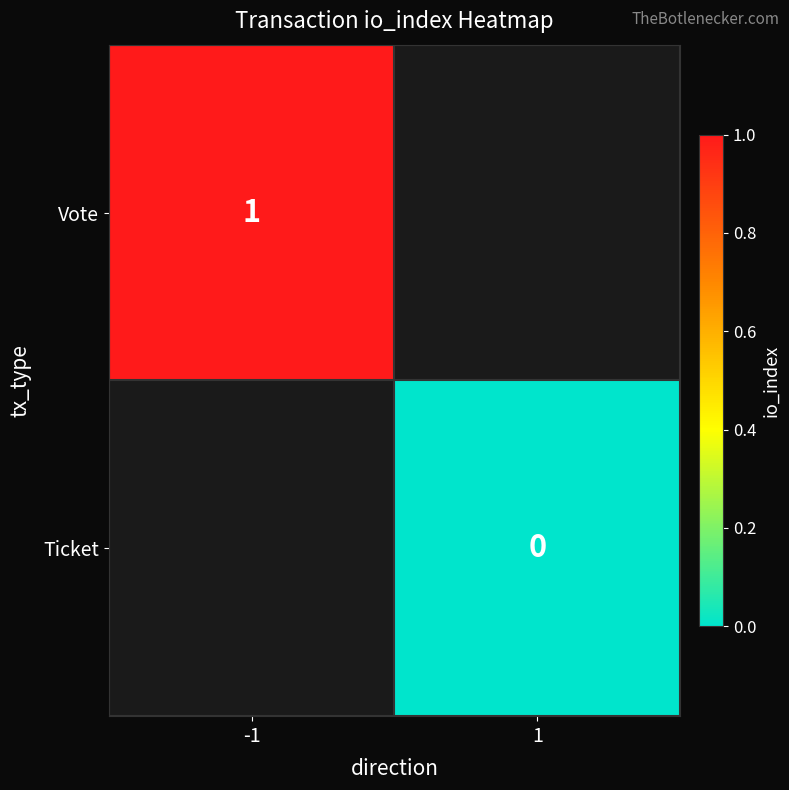

The Vote series shows 2 at -1. True or false?

False